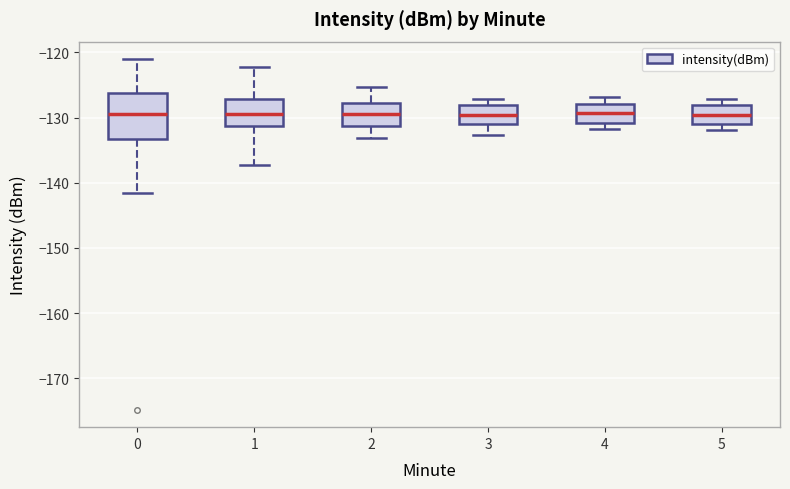

Reading left to right, transcribe this box plot: for each box, give where its median line is, the range the box spans, and where its two whiskers end, as read against the y-axis. The values are not printed on the chart, so give them approximately, as read against the axis.

0: median -129, box -133 to -126, whiskers -142 to -121
1: median -129, box -131 to -127, whiskers -137 to -122
2: median -129, box -131 to -128, whiskers -133 to -125
3: median -130, box -131 to -128, whiskers -133 to -127
4: median -129, box -131 to -128, whiskers -132 to -127
5: median -130, box -131 to -128, whiskers -132 to -127